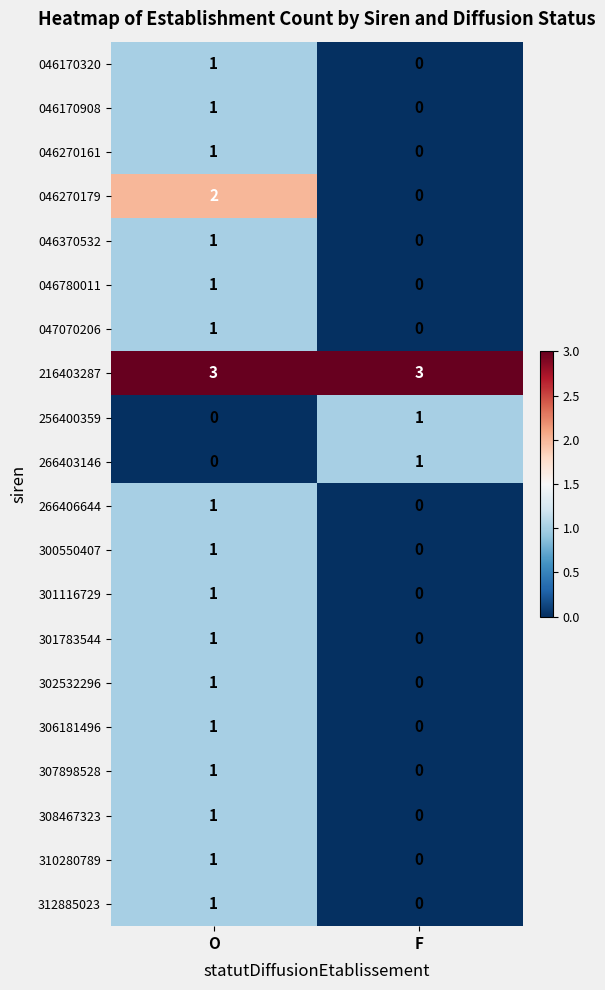

Which series changed the most between O and F?

046270179